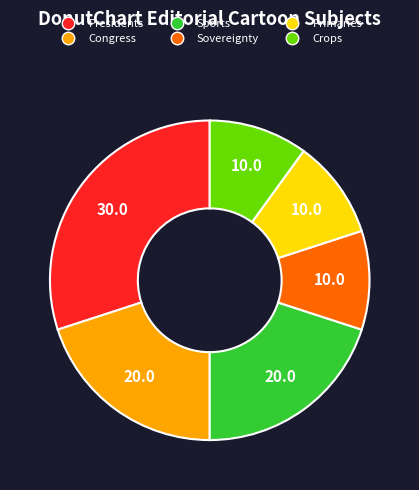

Is there any slice that represents more than half of the pie?

No